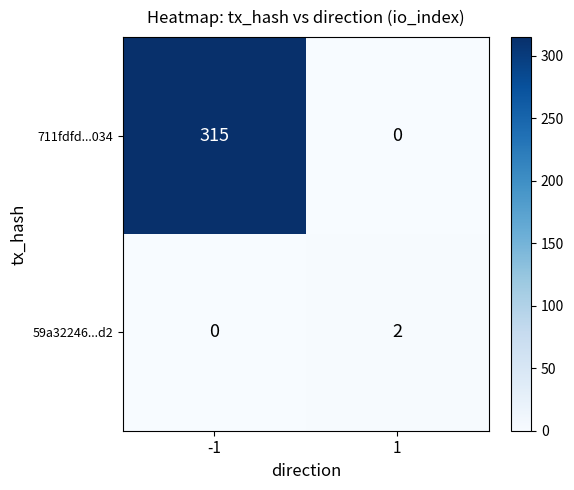

Read the 711fdfd...034 value at -1, to the nearest 10.

320